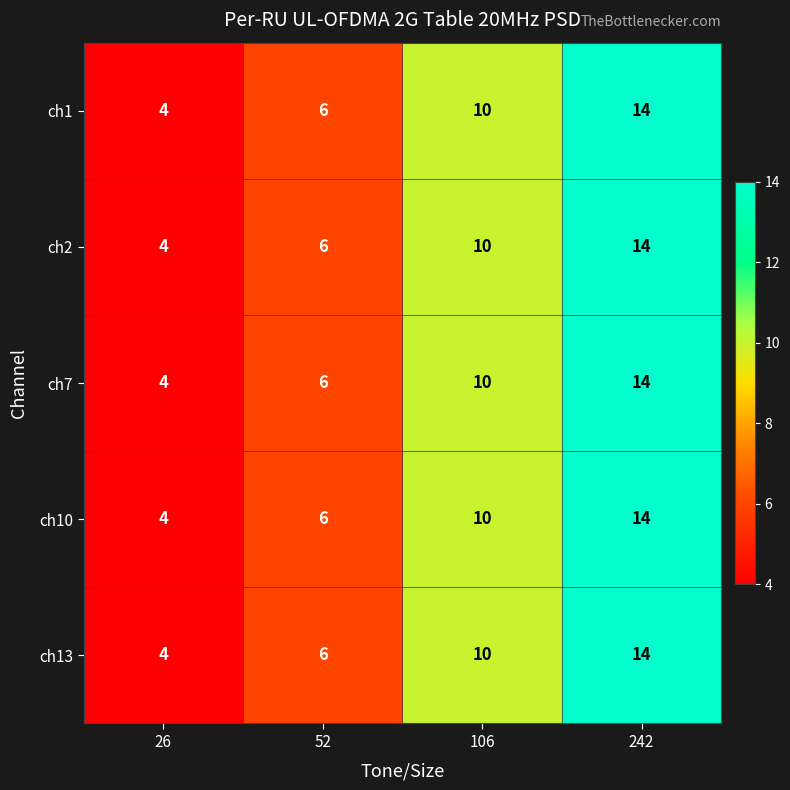

Rank the categories by ch13 value from highest to lowest.

242, 106, 52, 26